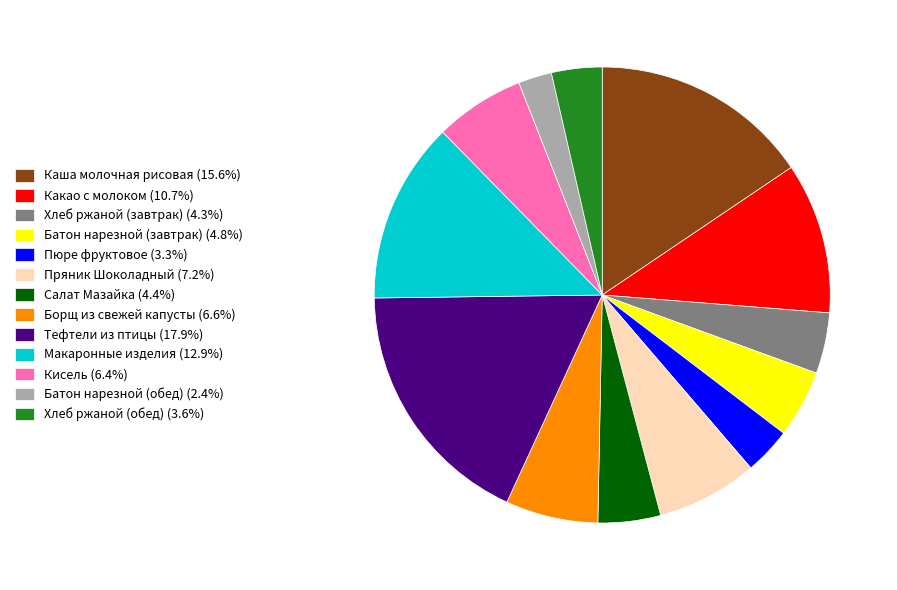

Which category has the biggest portion of the pie?

Тефтели из птицы